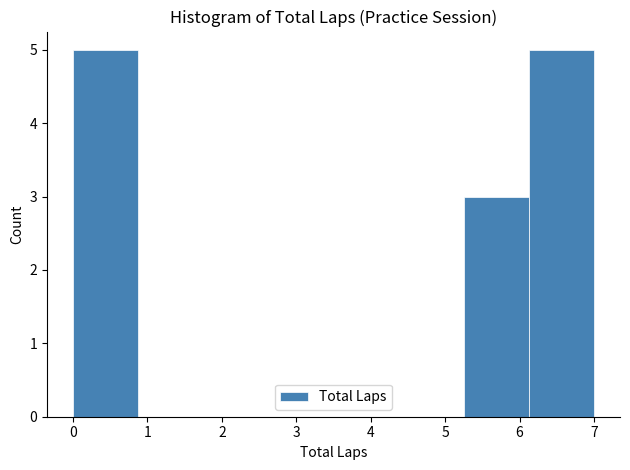

Reading left to right, list every bar in this chart as the range it spans on the x-axis followed by its height. Neither the bar edges nor the heights are printed on the chart, so give them approximately, as read against the axes.

0.0 to 0.9: 5
0.9 to 1.8: 0
1.8 to 2.6: 0
2.6 to 3.5: 0
3.5 to 4.4: 0
4.4 to 5.3: 0
5.3 to 6.1: 3
6.1 to 7.0: 5